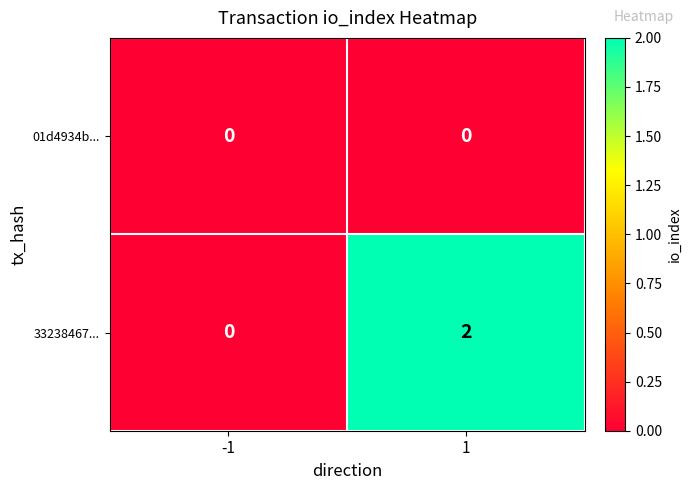

Which series has the largest total across all categories?

33238467...